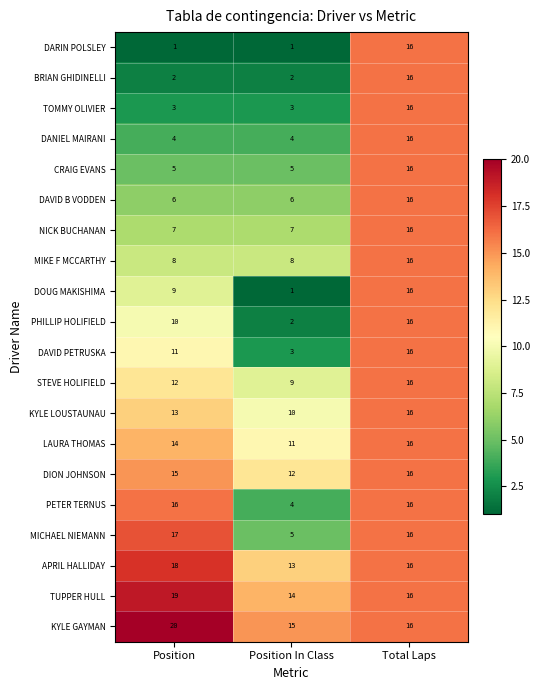

Read the KYLE LOUSTAUNAU value at Position.

13